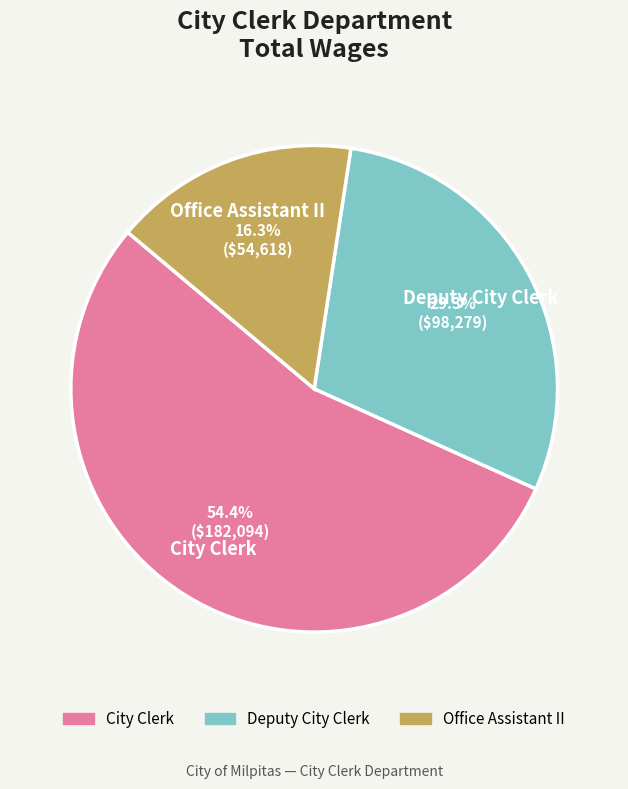

To the nearest percent, what is the difference between the largest and smallest slice percentages?

38%